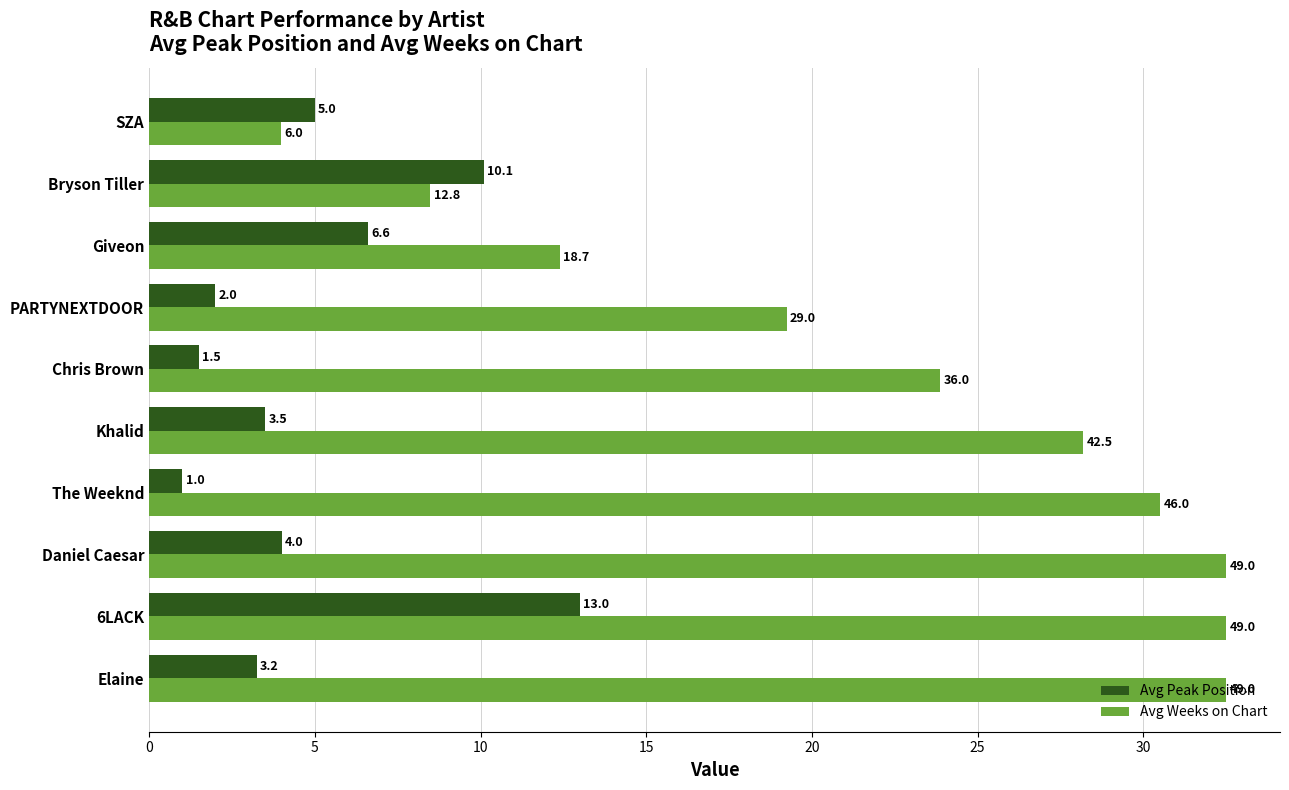

Which series has the widest spread of values?

Avg Weeks on Chart